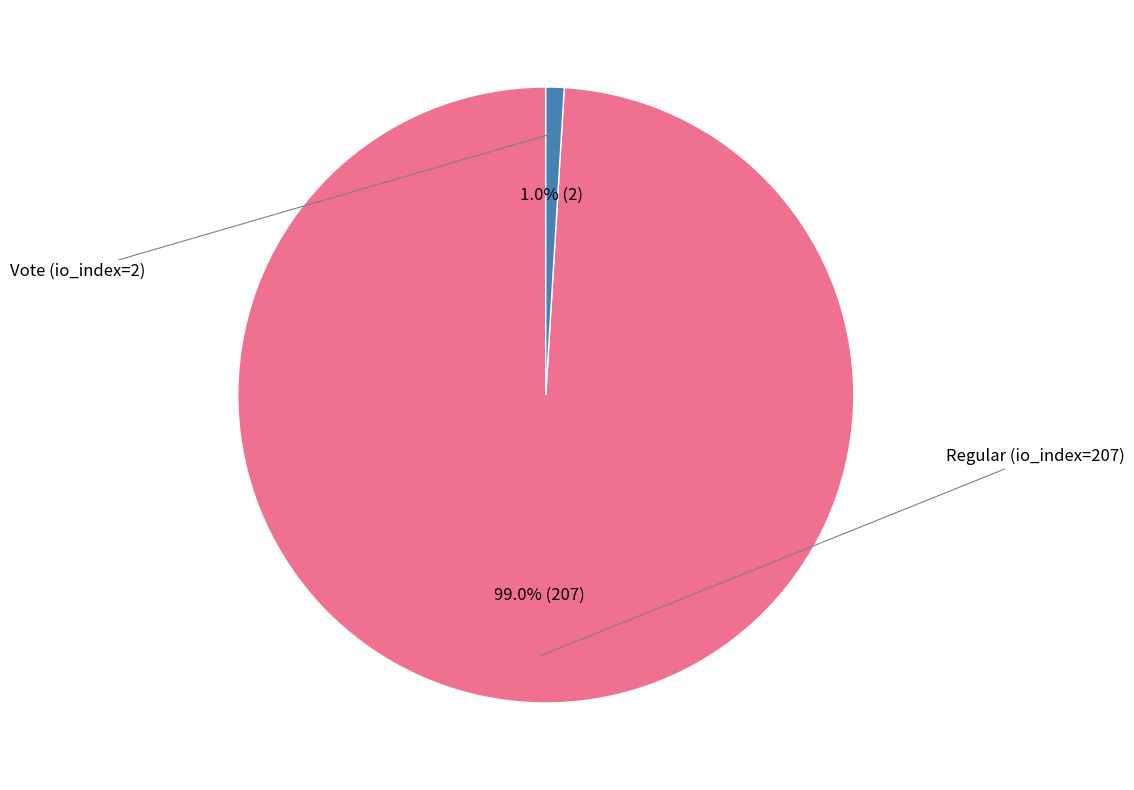

Is there any slice that represents more than half of the pie?

Yes